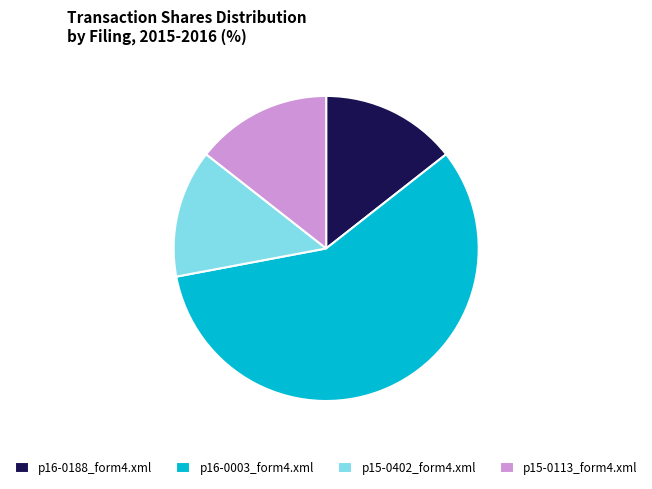

How many segments does this pie chart have?

4